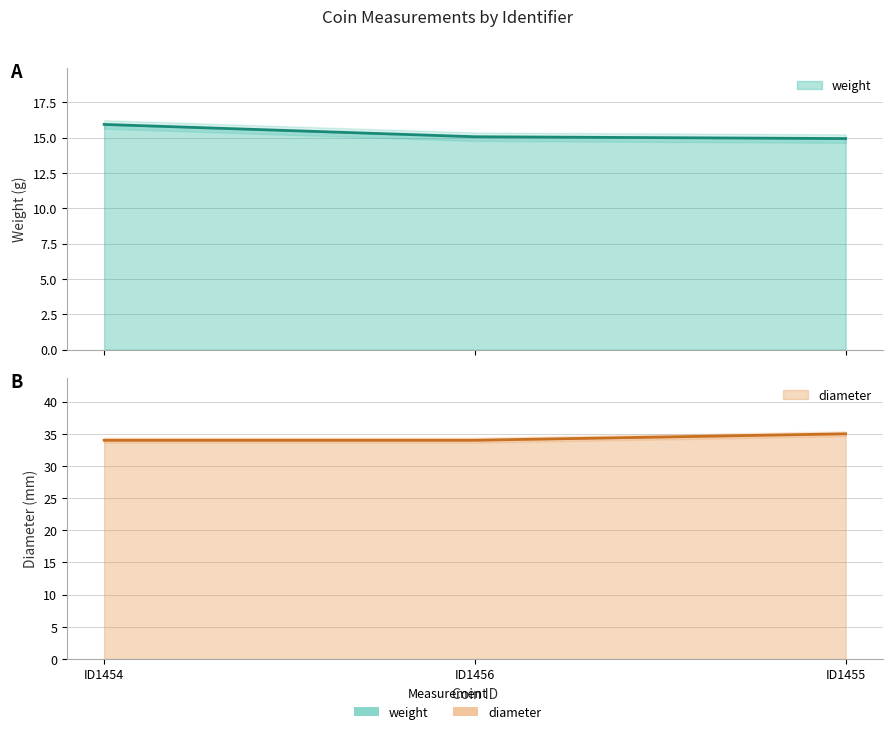

What is the sum of all weight values?

46.0